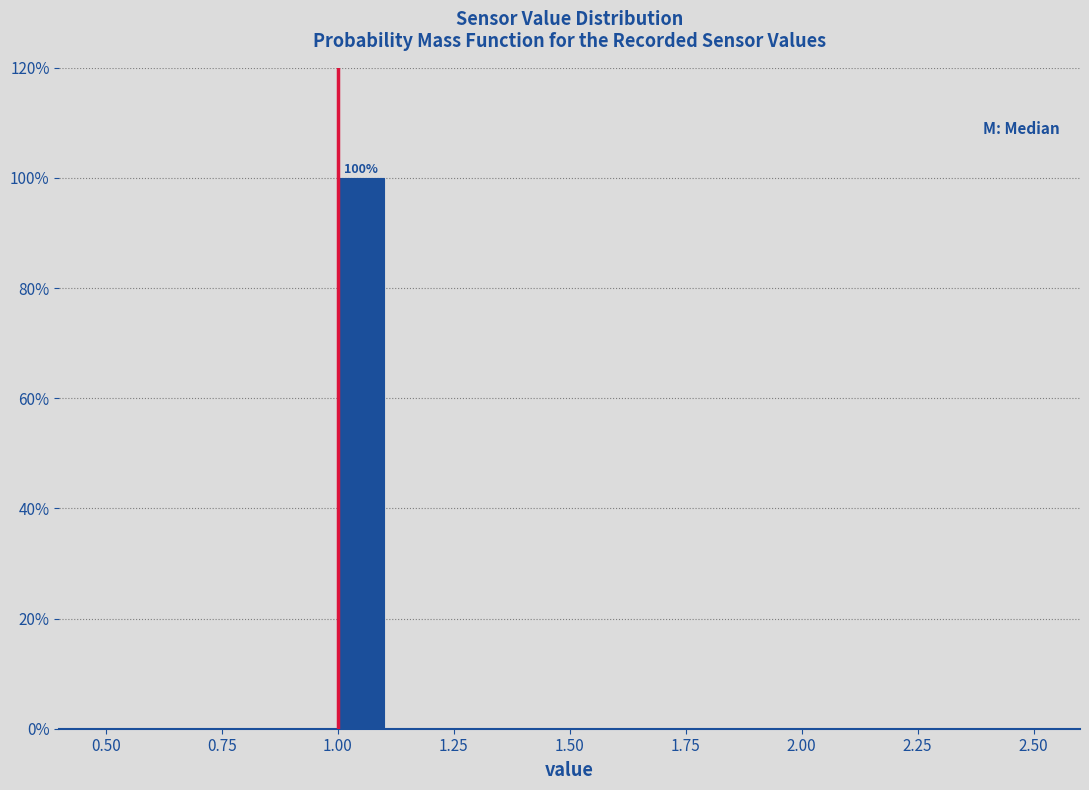

Read against the x-axis, roughly where is the centre of the tallest bar?

1.05